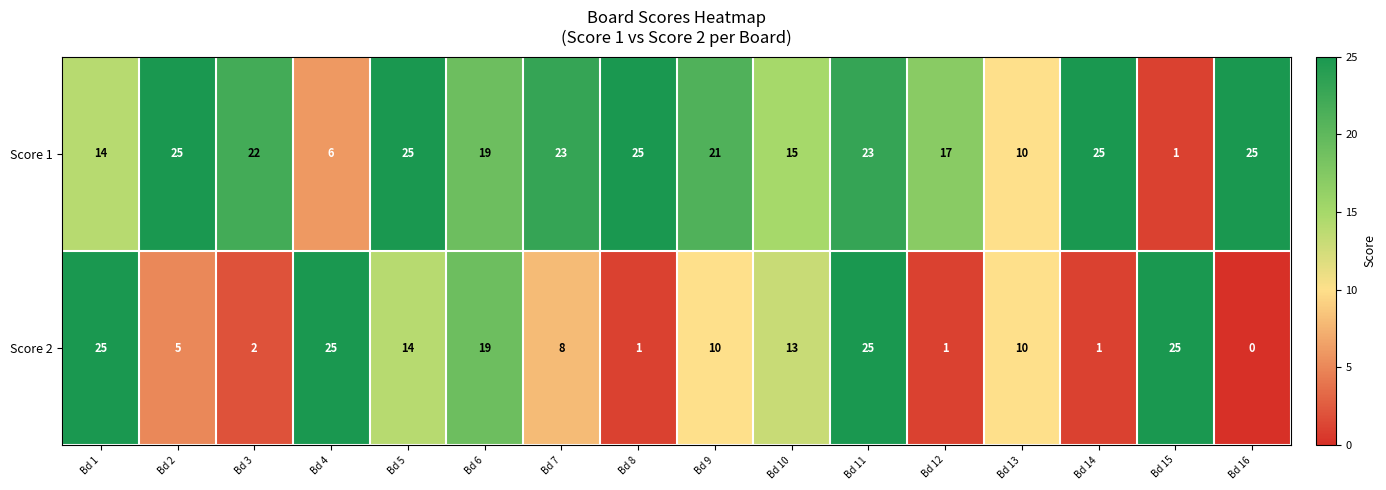

At which category does the chart reach its minimum across all series?

Bd 16